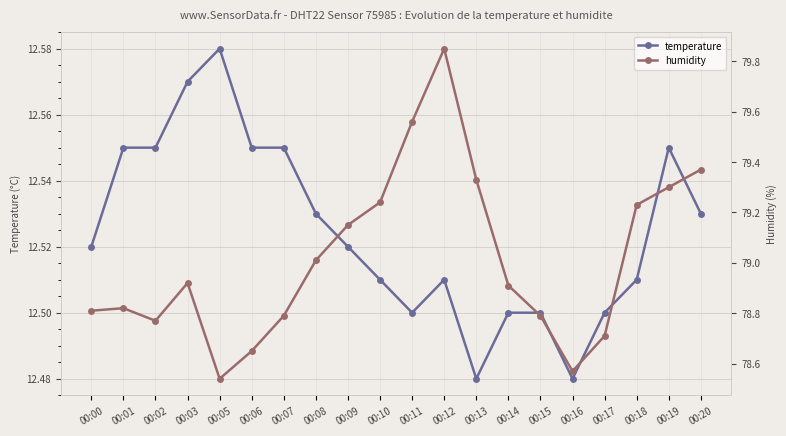

What are all the series names shown in the legend?

temperature, humidity